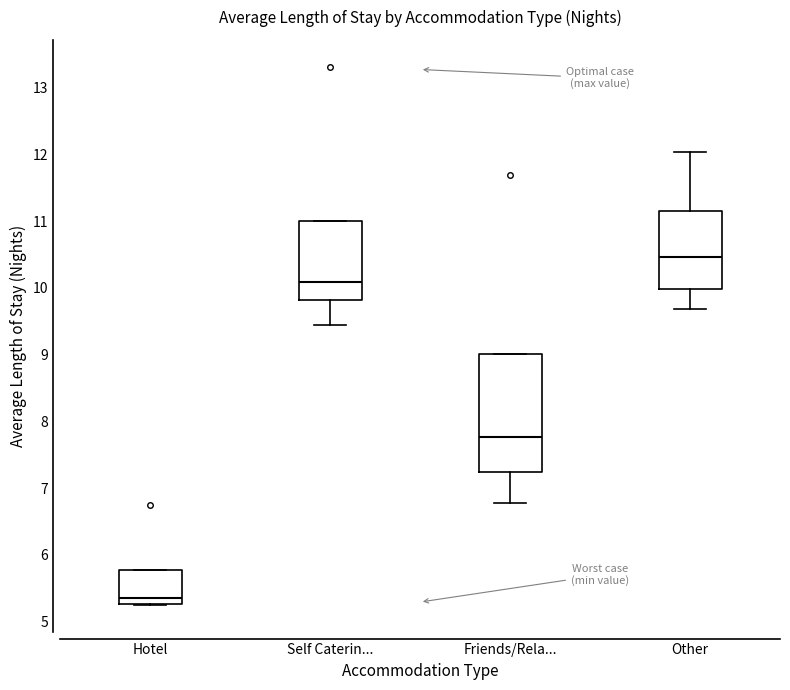

Where does the lower whisker of the box for Self Caterin... end on the y-axis? The values are not printed on the chart, so give them approximately, as read against the axis.

9.4